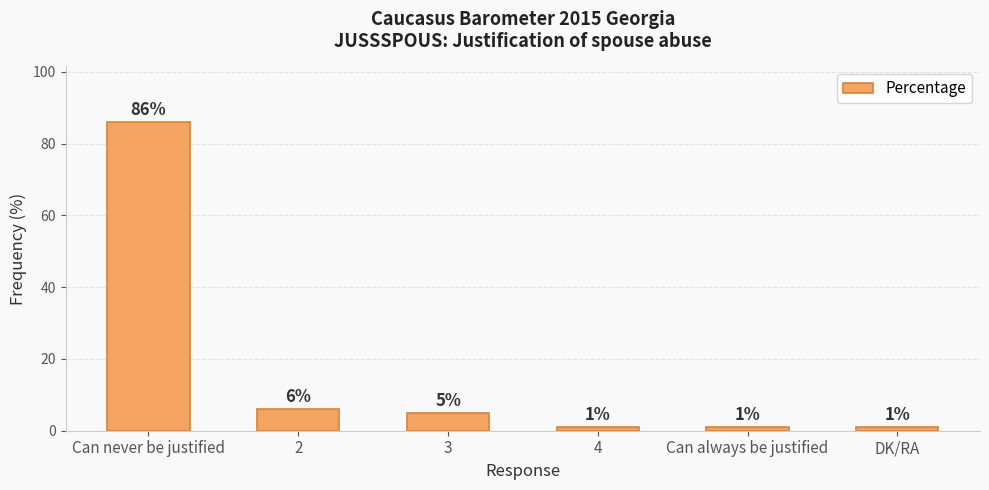

At which label does the data first exceed 5?

Can never be justified